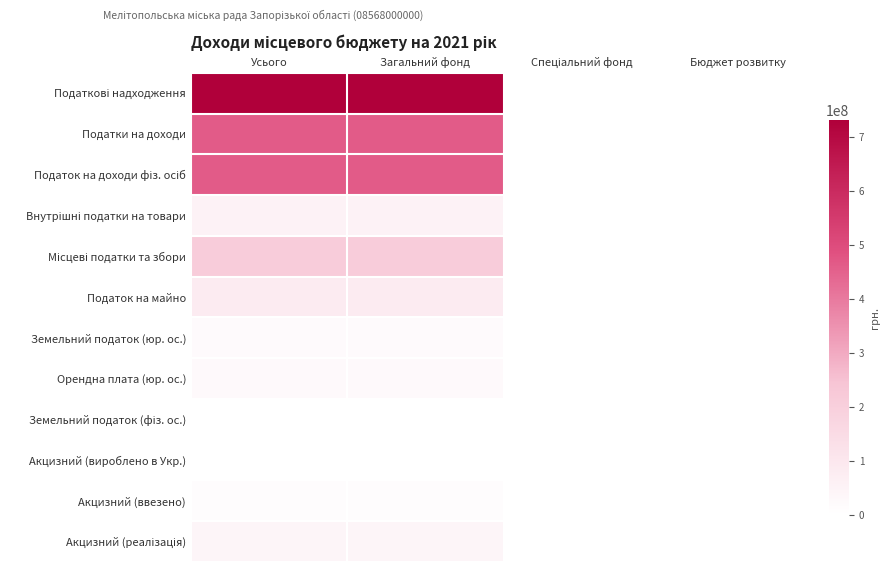

At which category is the sum across all series the highest?

Усього